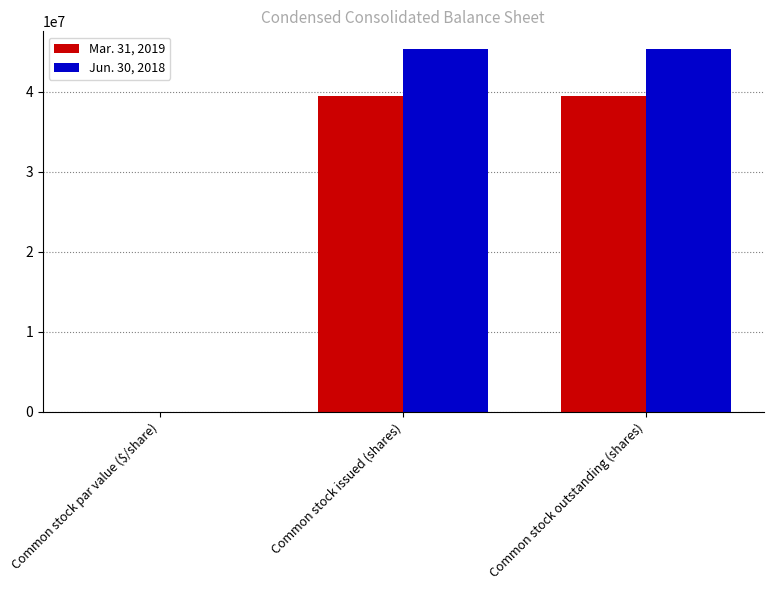

What is the sum of the Jun. 30, 2018 values at Common stock issued (shares) and Common stock outstanding (shares)?

90517142.0